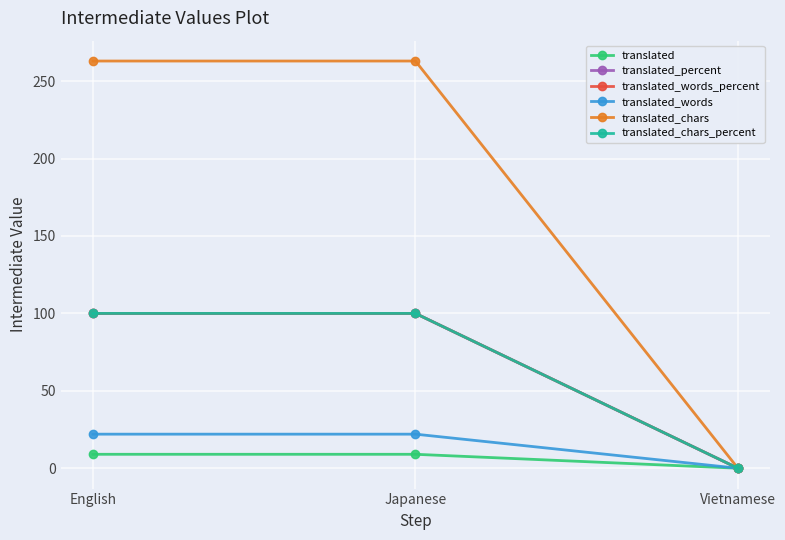

Is this an area chart (filled region under the line)?

No